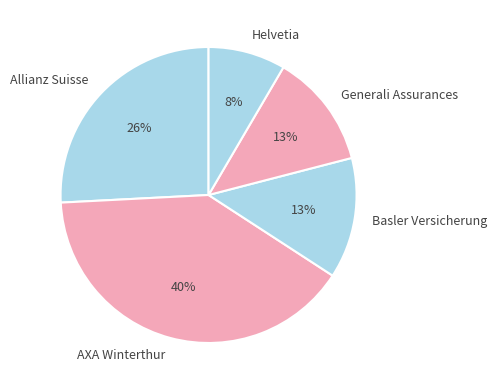

Between Basler Versicherung and Helvetia, which is larger?

Basler Versicherung